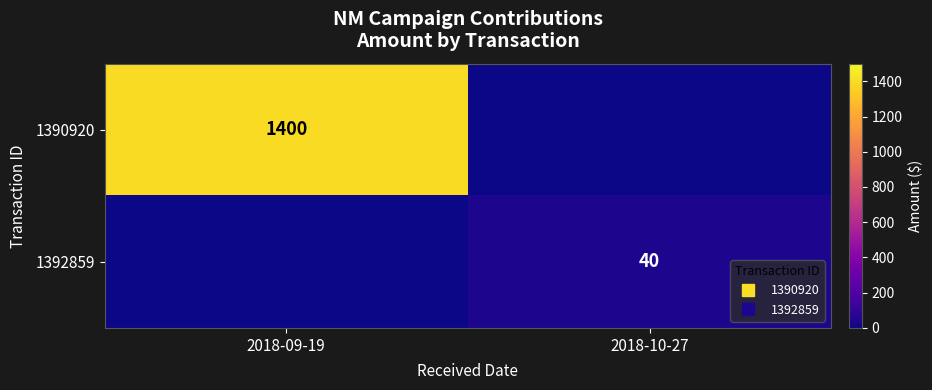

Which category has the highest value in the 1392859 series?

2018-10-27